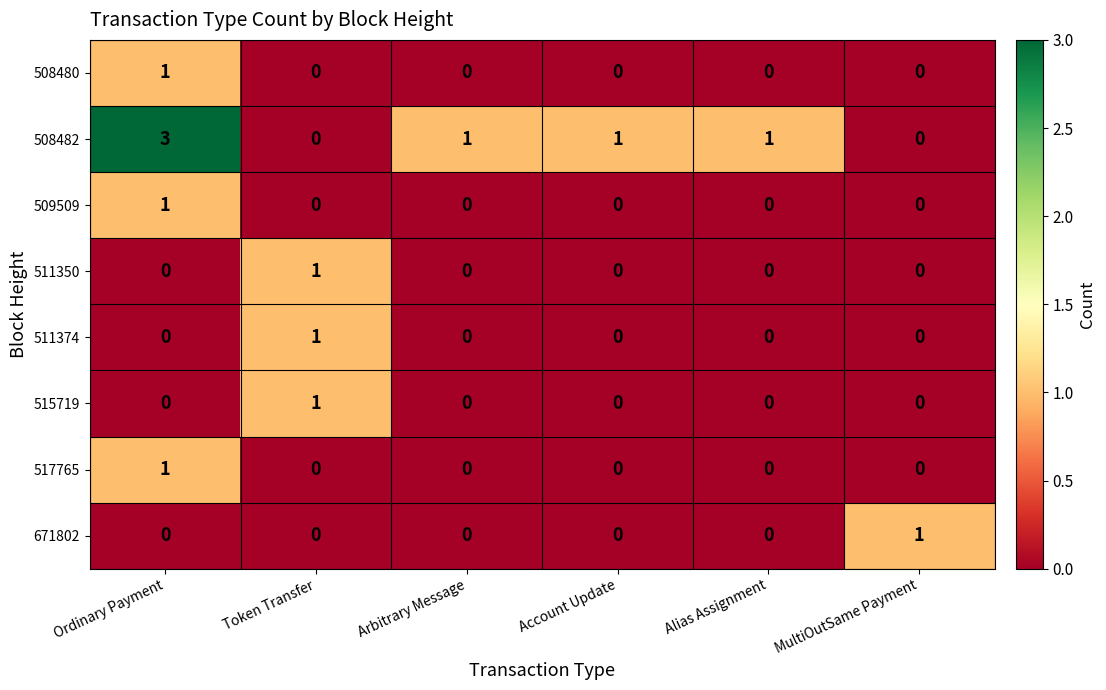

What is the spread (max minus min) of values at Account Update?

1